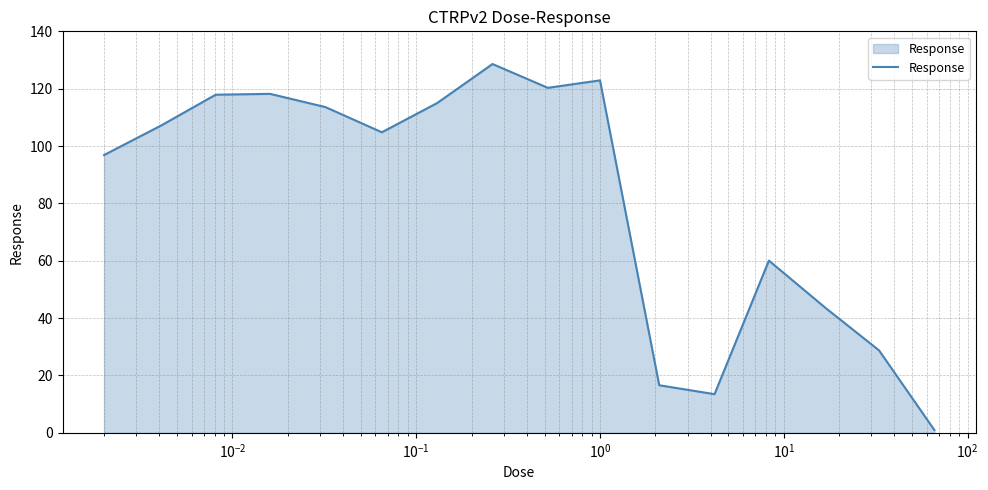

What is the greatest value displayed?

128.6